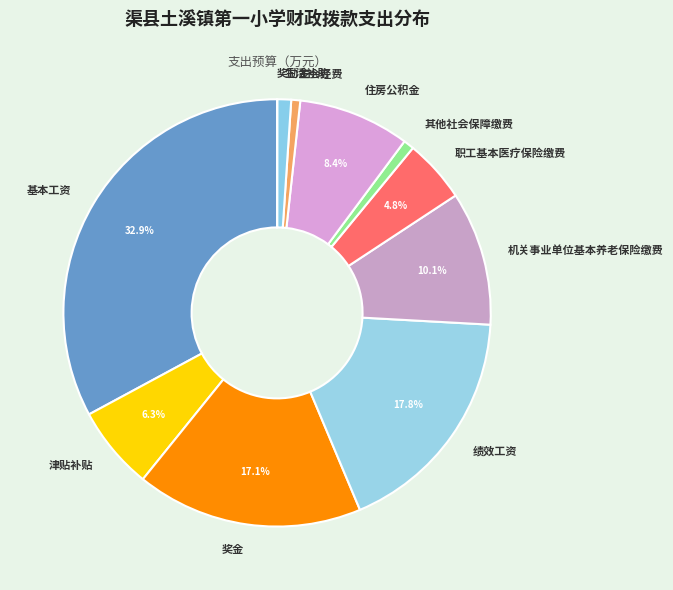

How much of the chart is everything except 职工基本医疗保险缴费?

95.2%